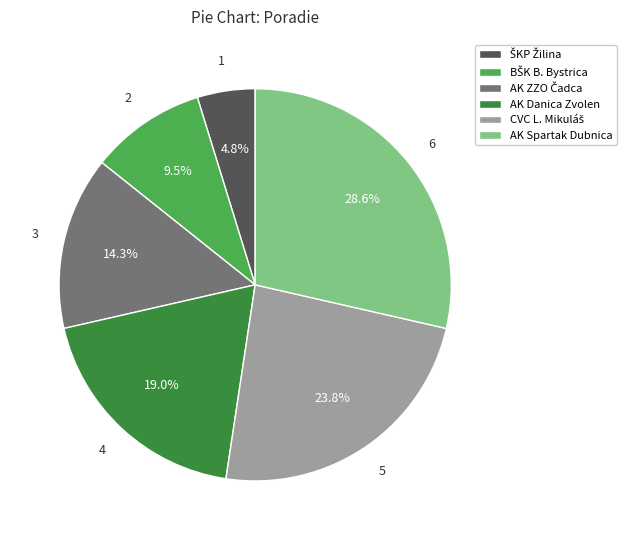

Which has a higher value, AK Spartak Dubnica or AK Danica Zvolen?

AK Spartak Dubnica